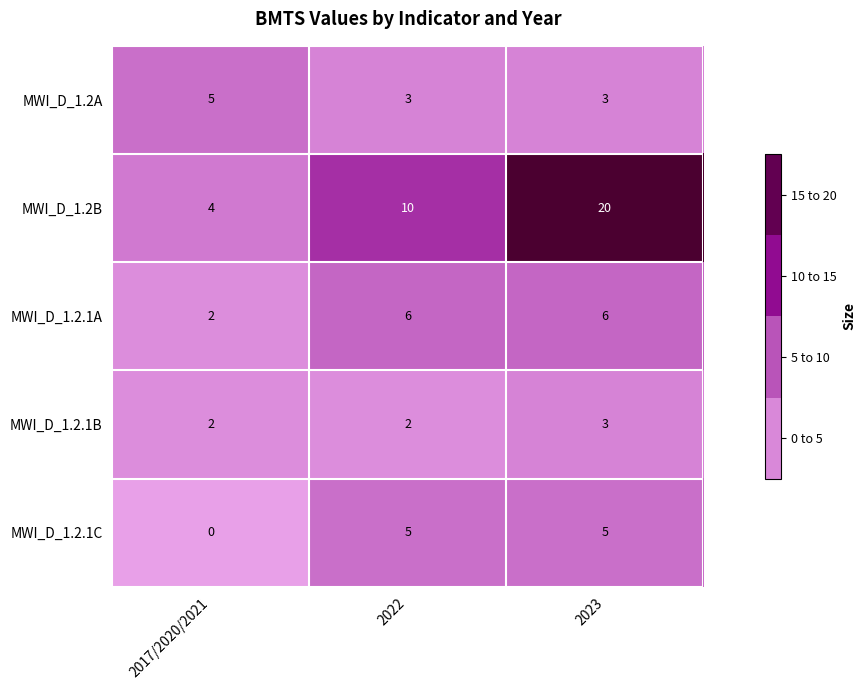

Count the MWI_D_1.2.1C values in the range 0 to 5.

3